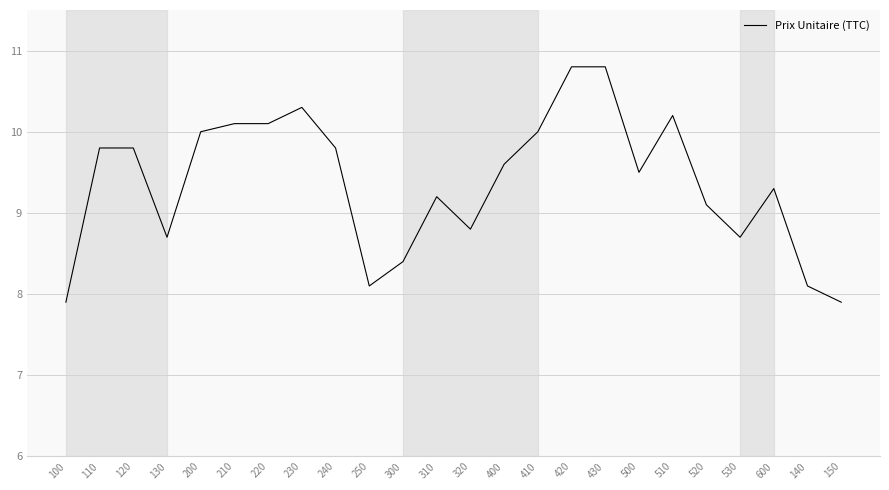

What is the change in value from 100 to 220?

+2.2